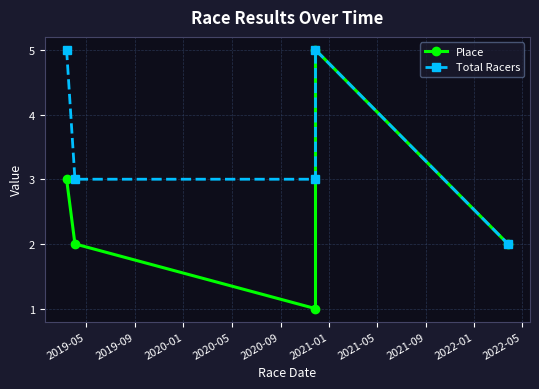

What is the maximum value for Place?

5